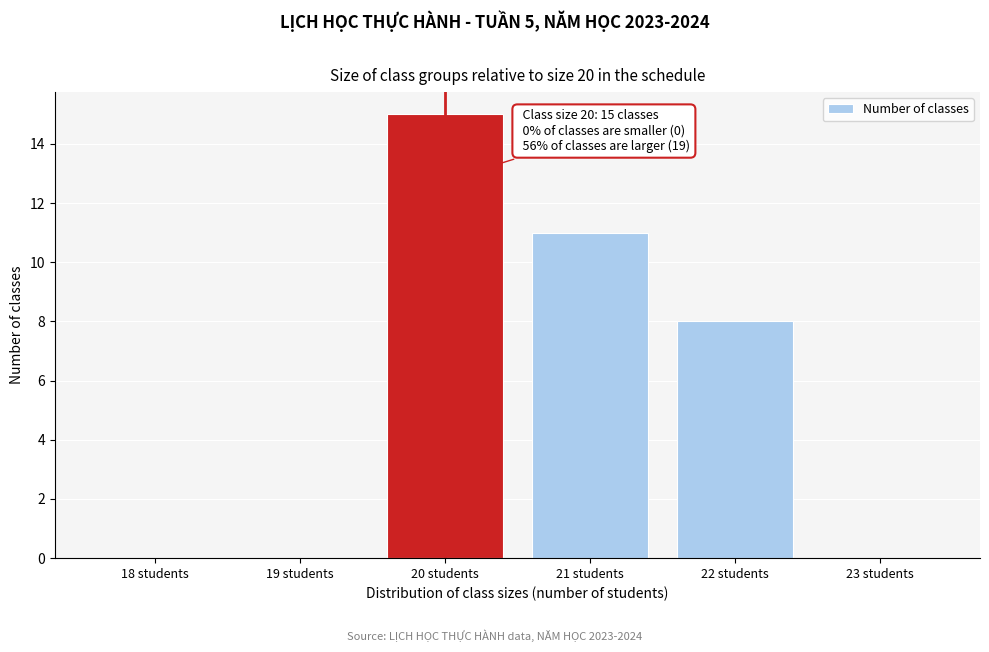

Reading left to right, list all the values displayed in this chart.

18 students=0	19 students=0	20 students=15	21 students=11	22 students=8	23 students=0